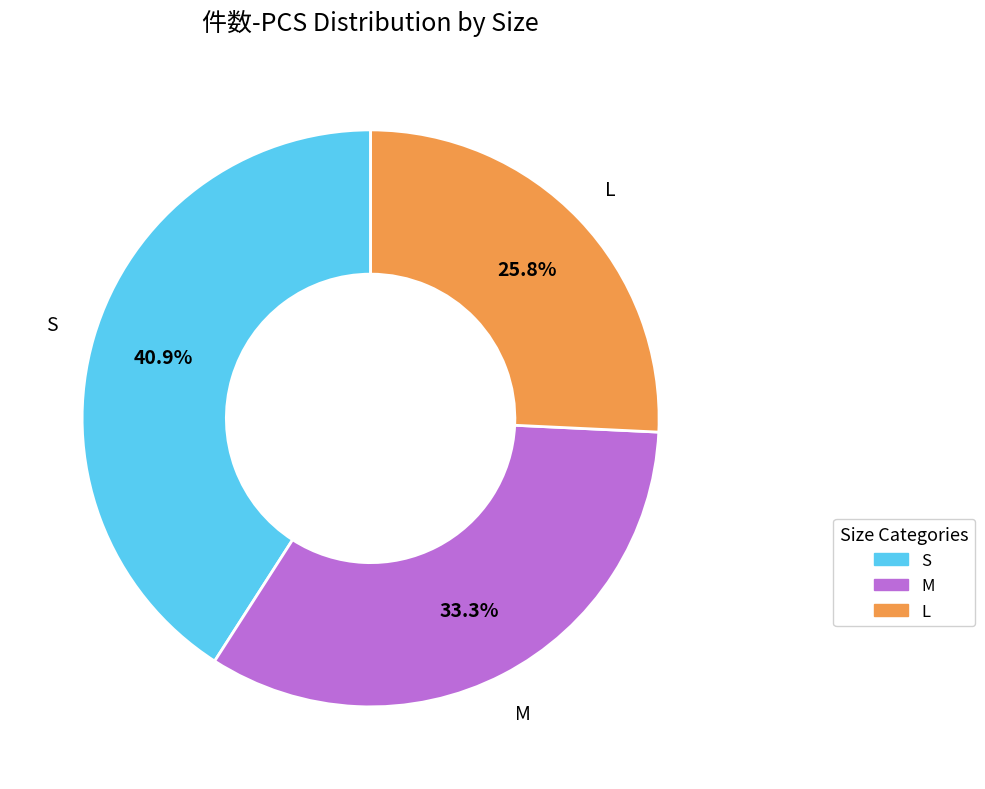

To the nearest percent, what percentage of the pie is M?

33%